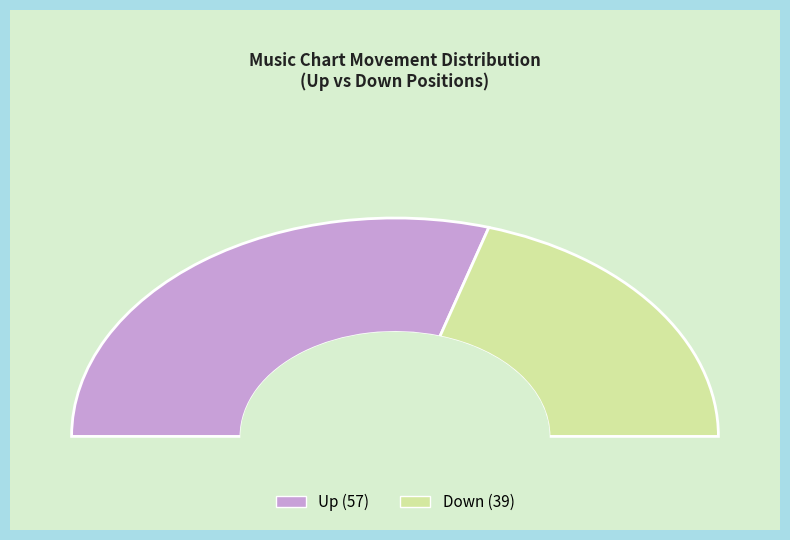

To the nearest percent, what percentage of the pie is up?

59%